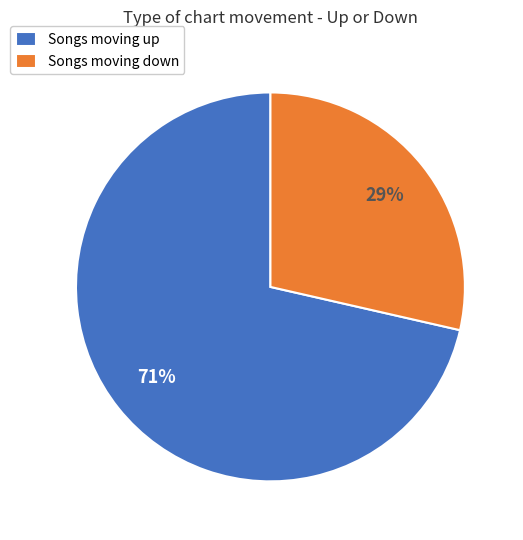

How many segments does this pie chart have?

2